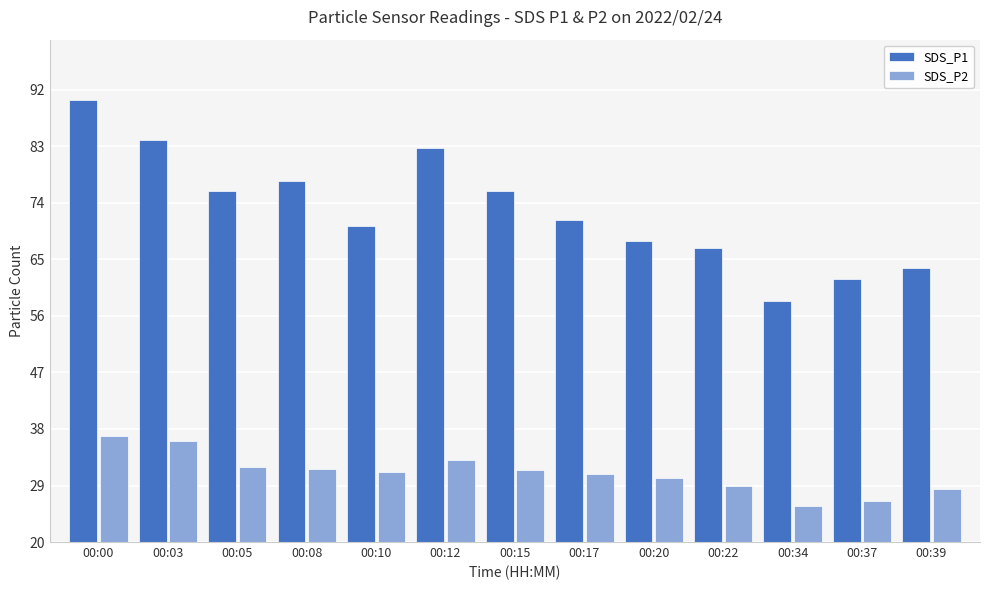

How many data points in SDS_P1 are less than 71?

6